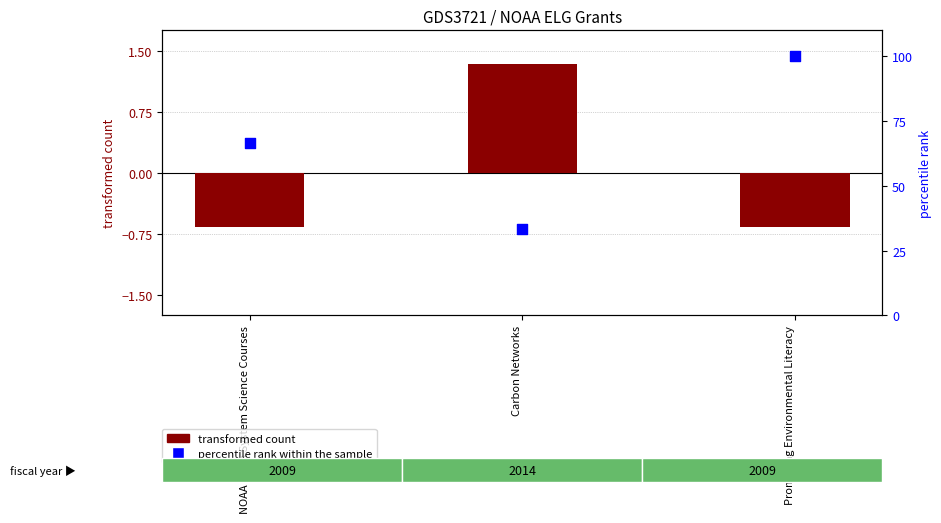

Which series has the largest total across all categories?

percentile rank within the sample